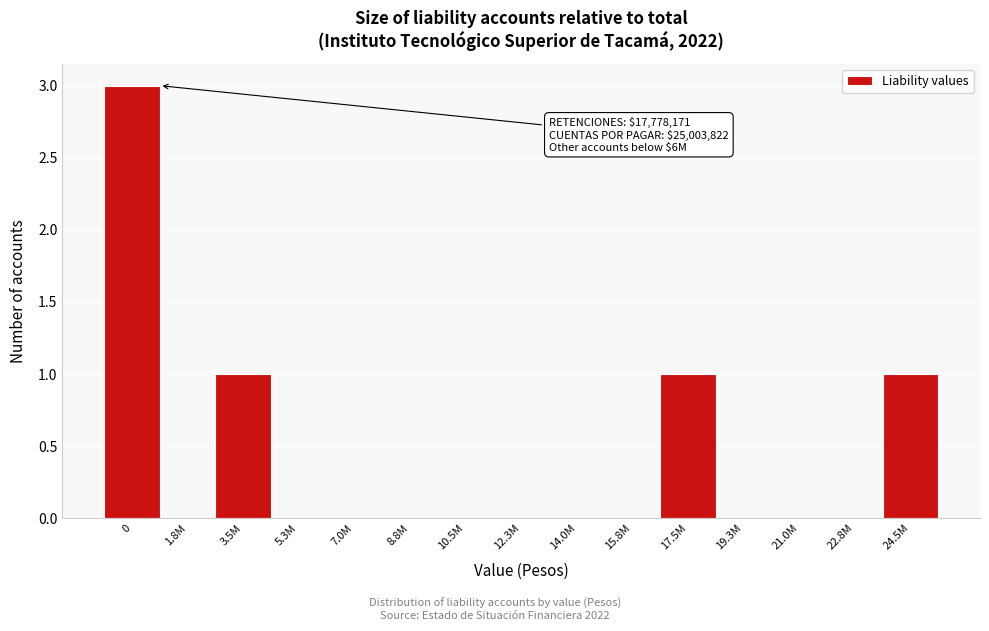

Reading right to left, transcribe all the data shown in this chart.

24.5M=1	22.8M=0	21.0M=0	19.3M=0	17.5M=1	15.8M=0	14.0M=0	12.3M=0	10.5M=0	8.8M=0	7.0M=0	5.3M=0	3.5M=1	1.8M=0	0=3